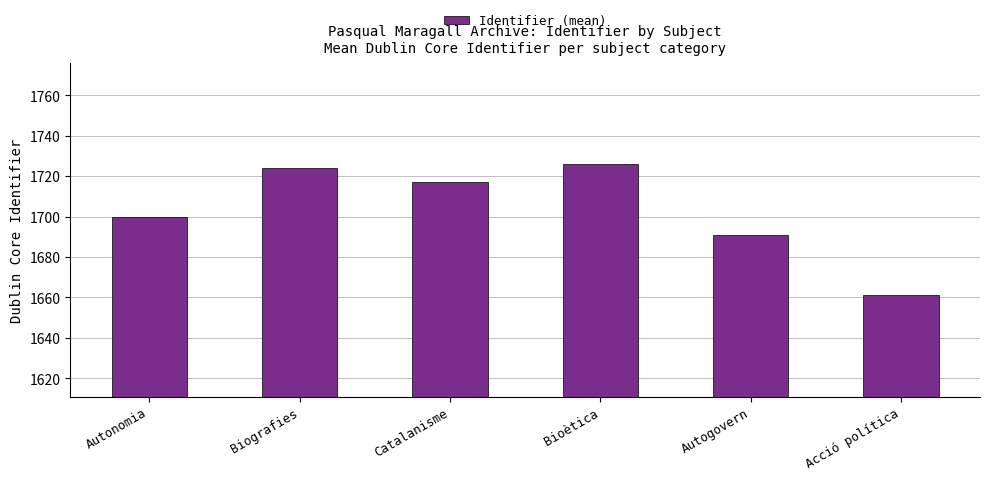

What is the ratio of the value at Biografies to the value at Catalanisme?

1.0